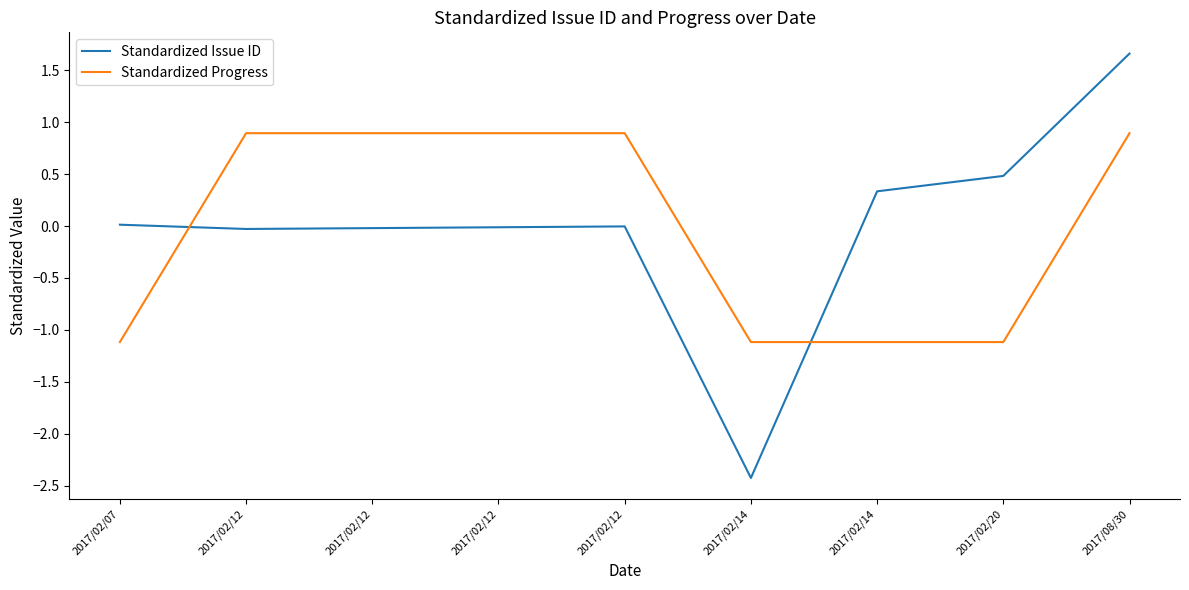

Is the value of Standardized Progress at 2017/02/07 greater than the value of Standardized Issue ID at 2017/02/20?

No